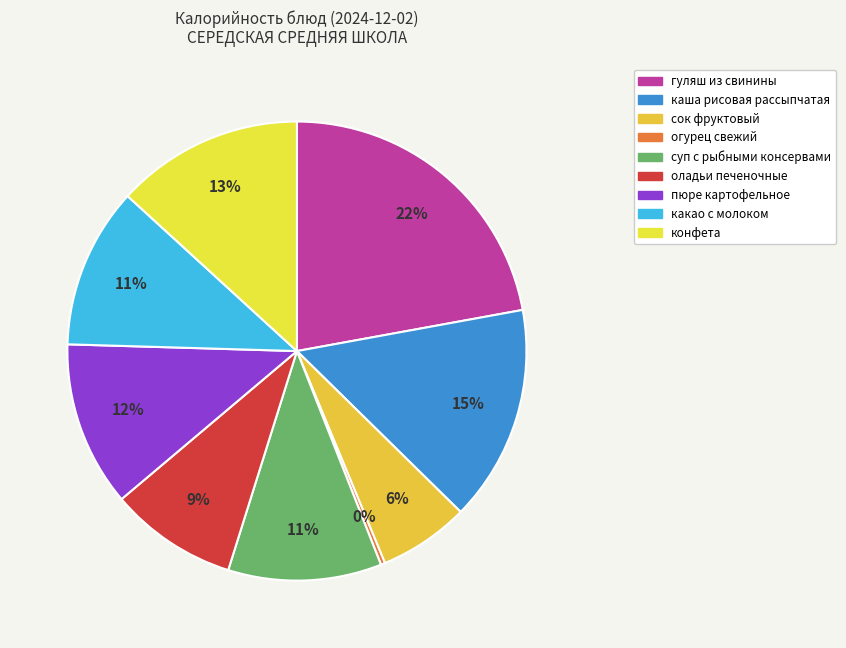

To the nearest percent, what is the average slice percentage?

11%